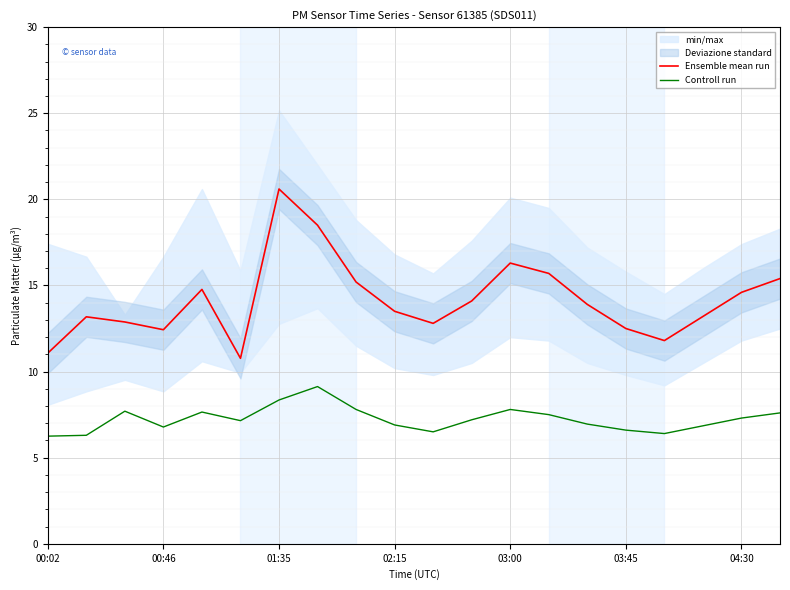

Which category has the highest value in the Ensemble mean run series?

01:35